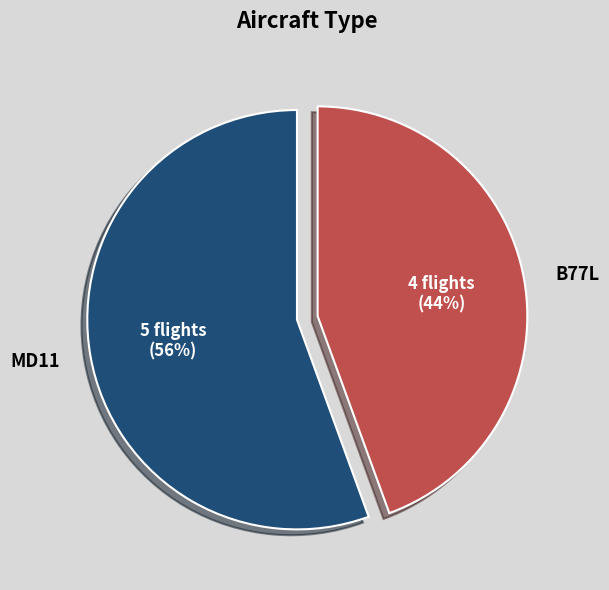

Which category accounts for the majority?

MD11